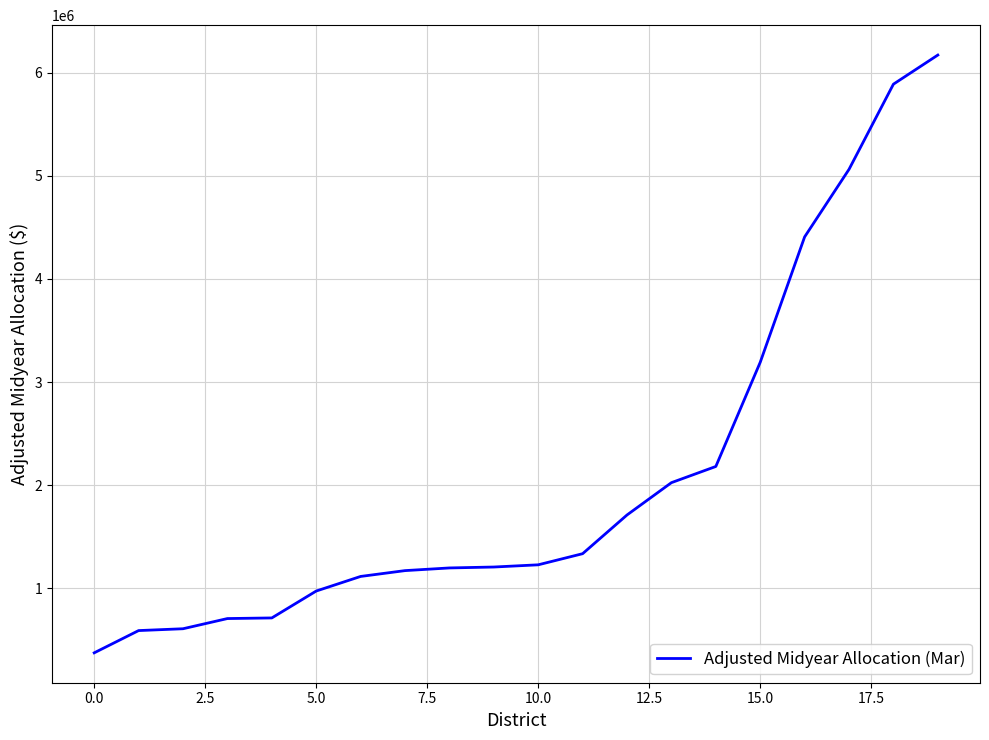

What is the greatest value displayed?

6171990.9